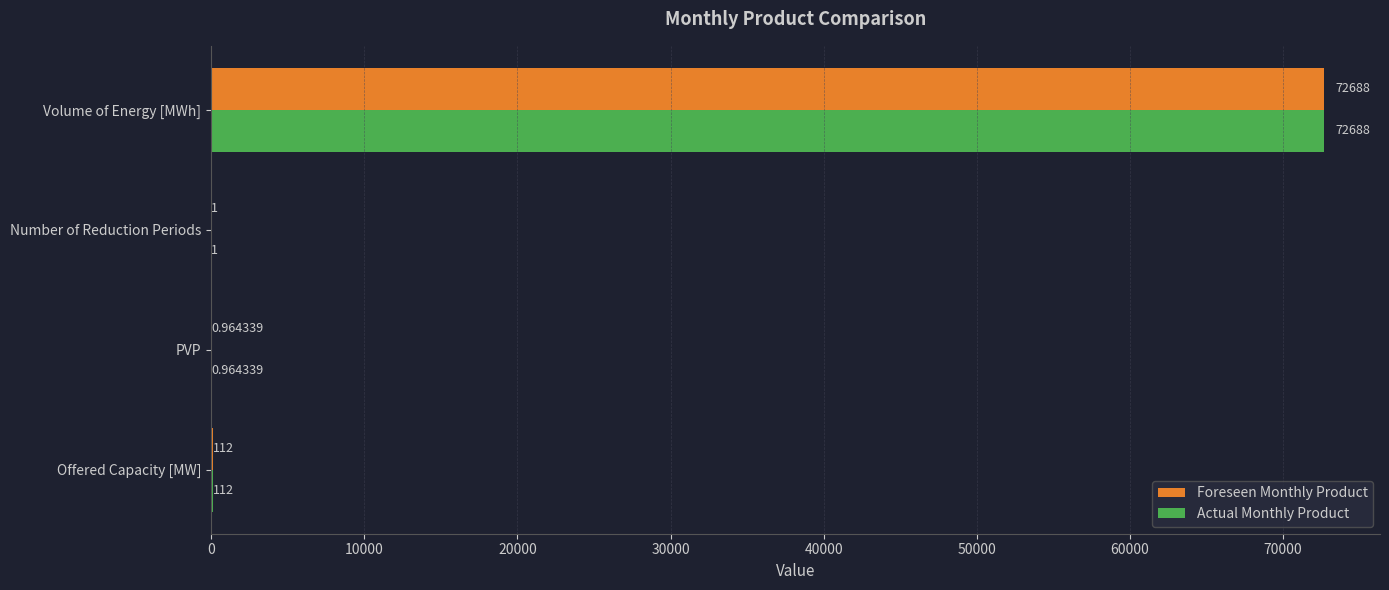

At which label is Actual Monthly Product closest to 36344?

Offered Capacity [MW]